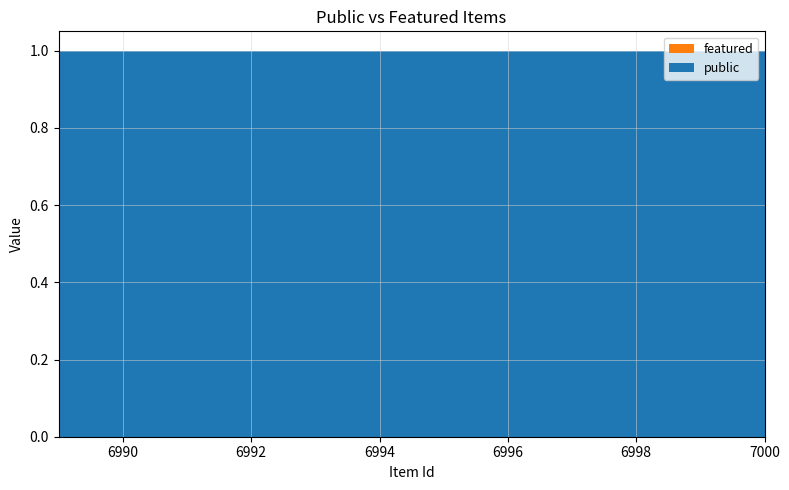

Reading left to right, what are all the values shown in this chart?

public: 6989=1	6990=1	6991=1	6992=1	6993=1	6994=1	6995=1	6996=1	6997=1	6998=1	6999=1	7000=1
featured: 6989=0	6990=0	6991=0	6992=0	6993=0	6994=0	6995=0	6996=0	6997=0	6998=0	6999=0	7000=0